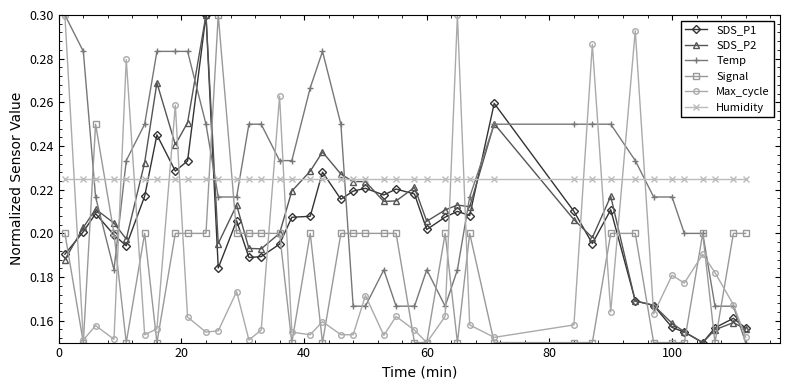

How many lines are shown in the chart?

6